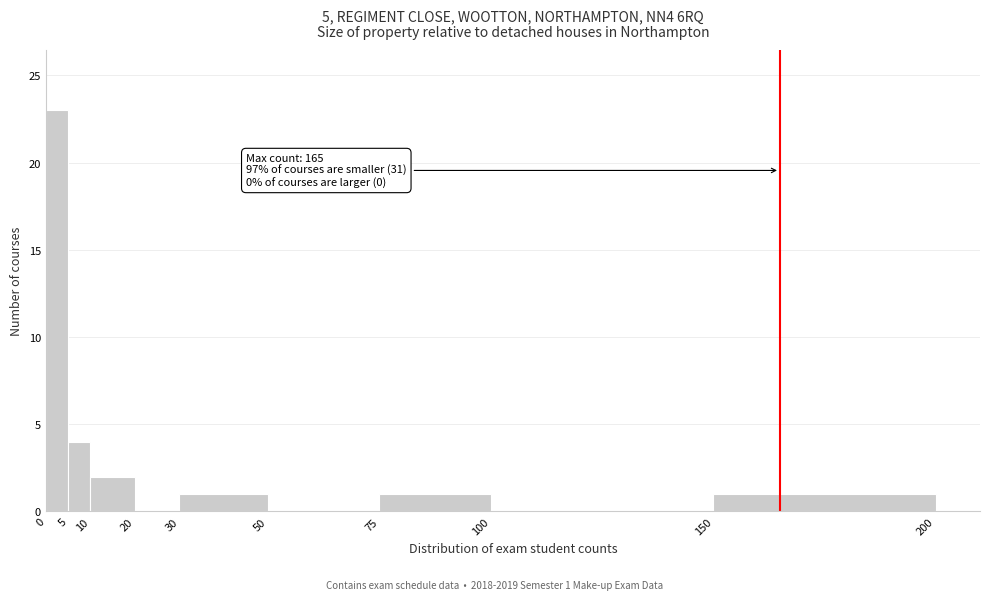

Which range on the x-axis has the tallest bar?

0 to 5